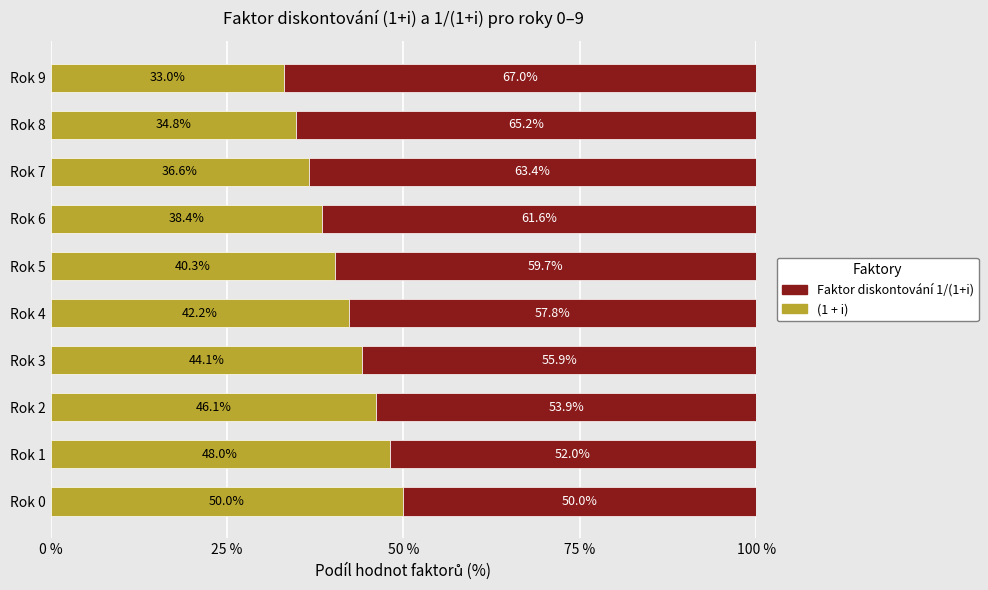

The value of Faktor diskontování 1/(1+i) at Rok 4 is 69.2. True or false?

False